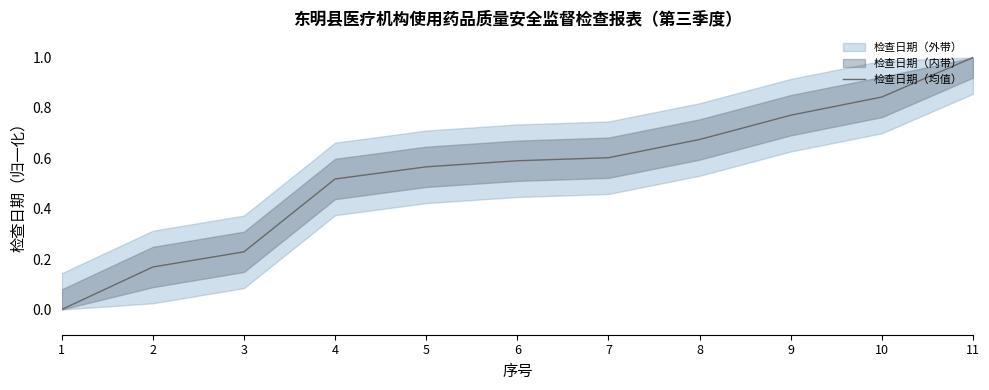

What is the sum of all values?

6.0